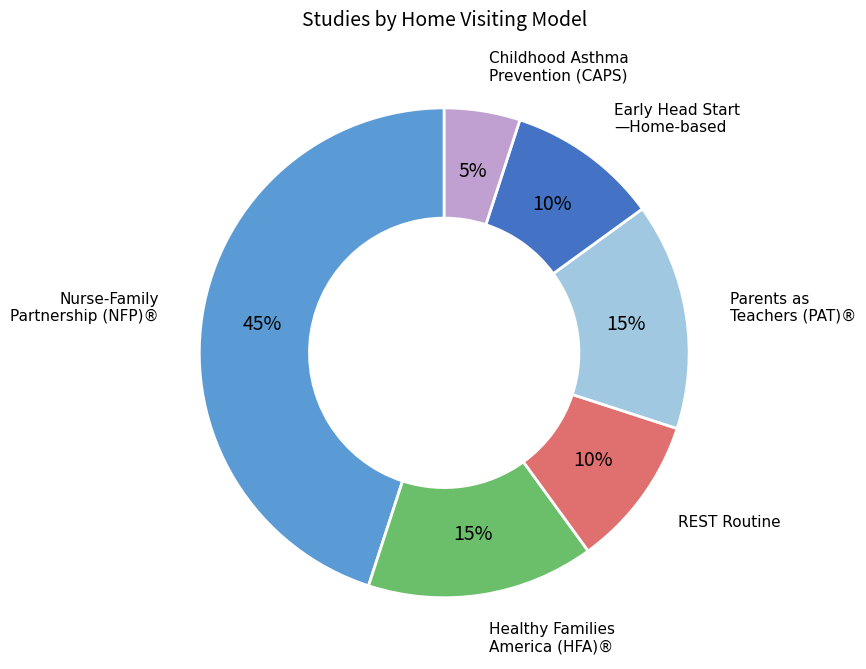

How many slices are in this pie chart?

6